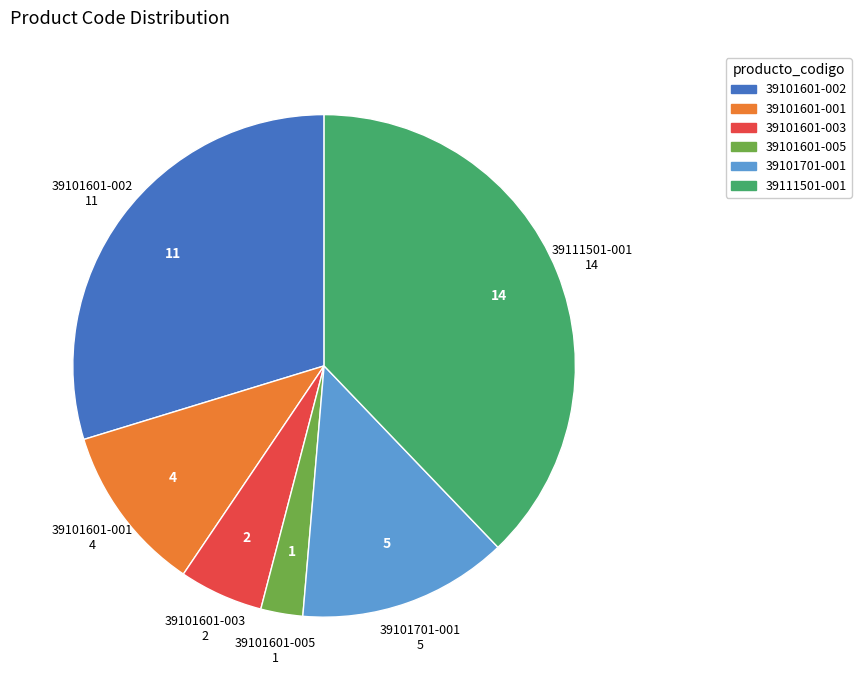

Which has a higher value, 39101601-002 or 39101601-005?

39101601-002